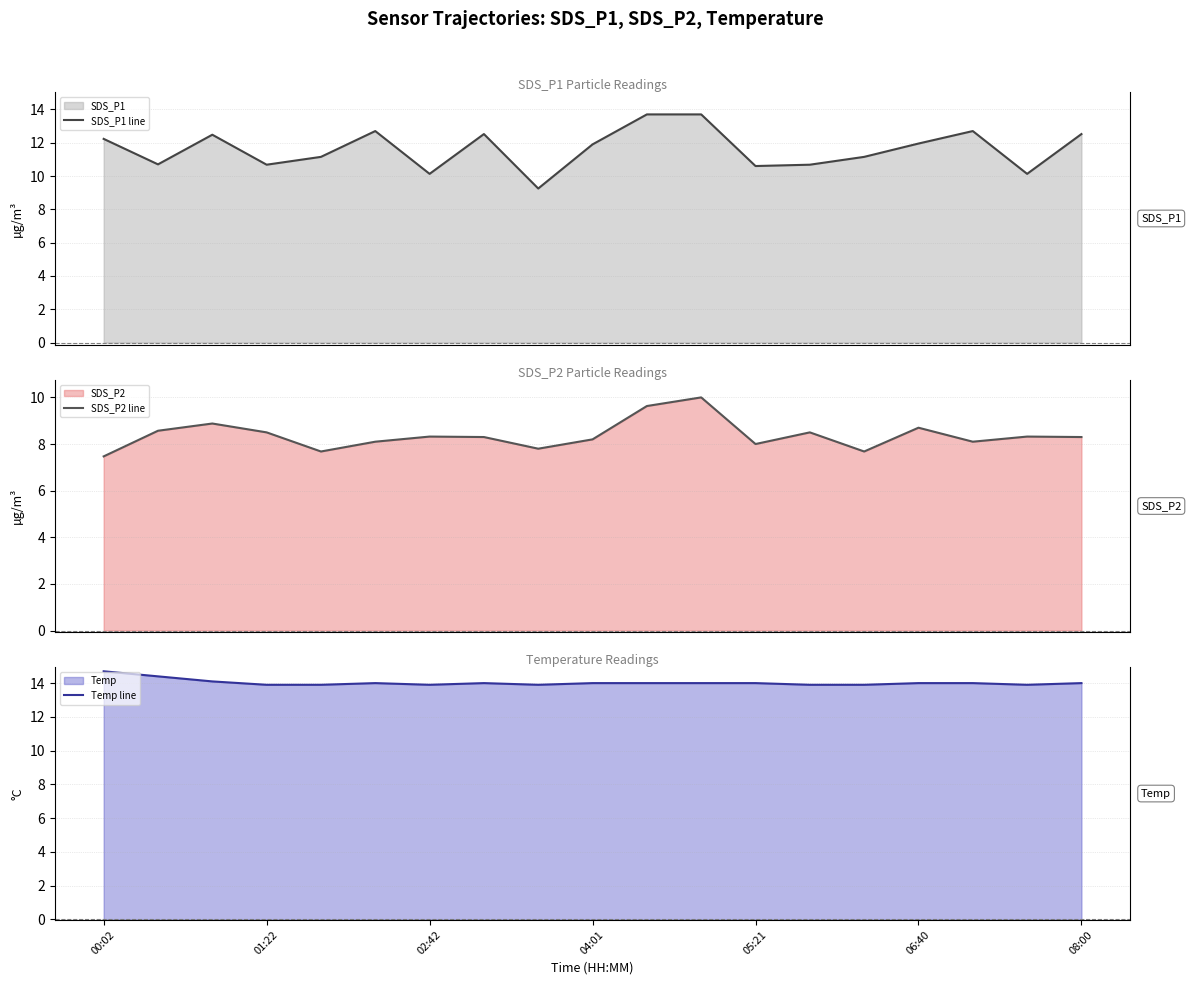

Is it true that Temp line equals 8.9 at 00:02?

False